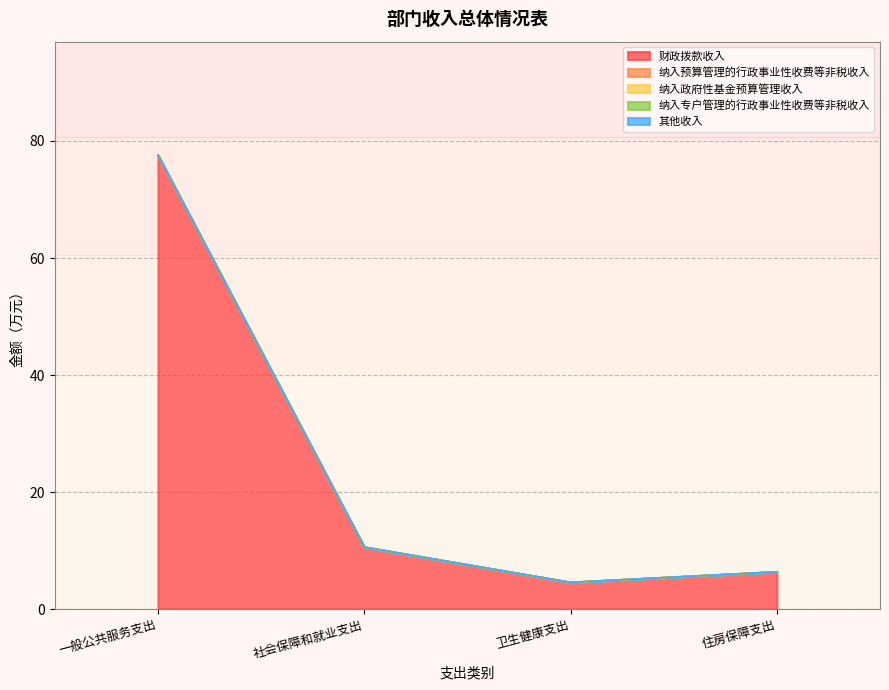

Is the value of 财政拨款收入 at 住房保障支出 greater than the value of 纳入专户管理的行政事业性收费等非税收入 at 社会保障和就业支出?

Yes